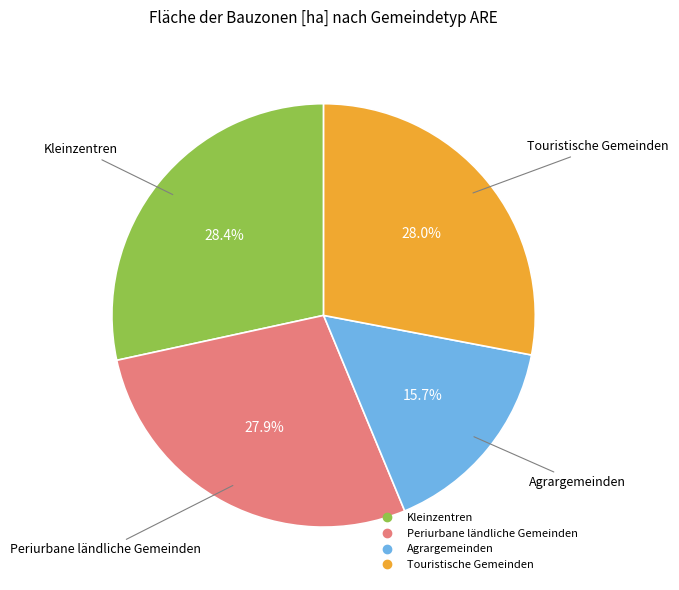

To the nearest percent, what portion does Periurbane ländliche Gemeinden represent?

28%